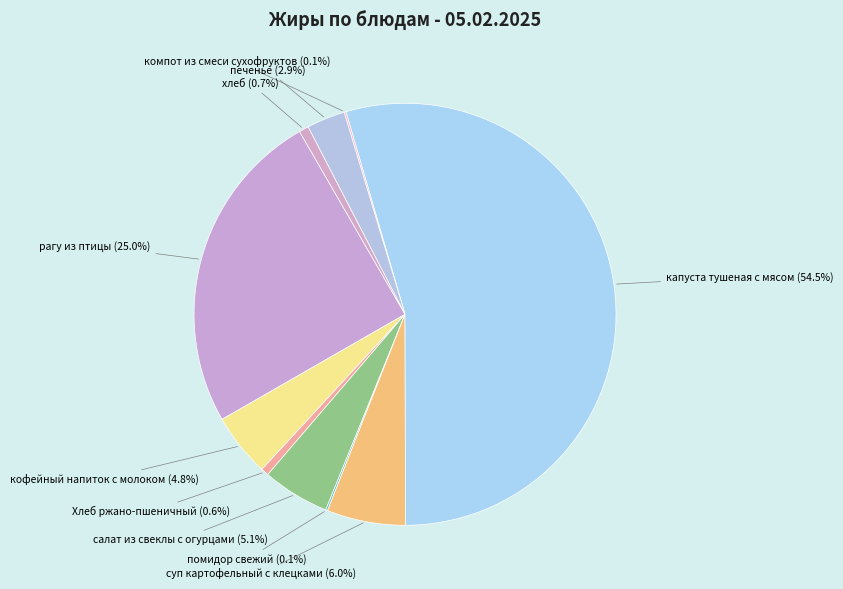

Which category has the biggest portion of the pie?

капуста тушеная с мясом